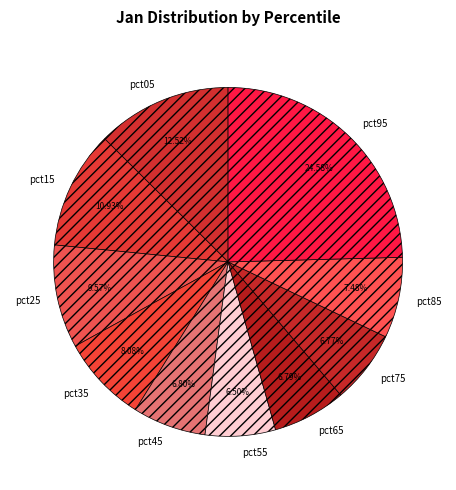

To the nearest percent, what portion does pct65 represent?

7%